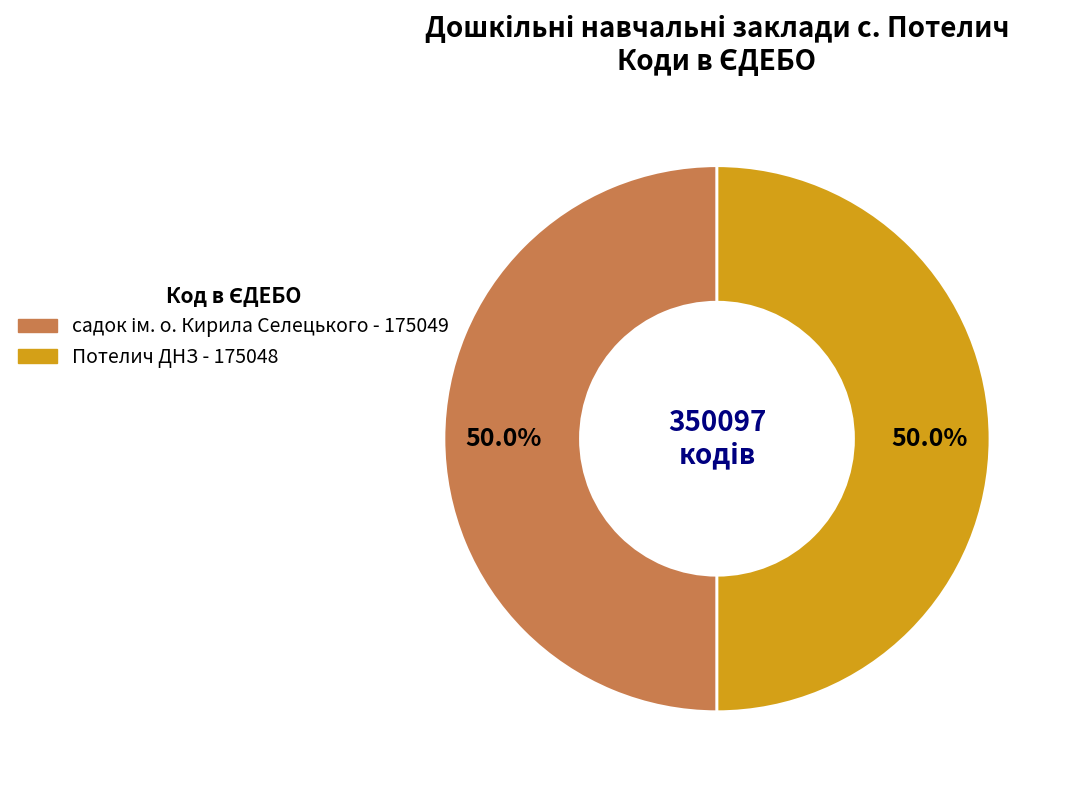

True or false: Потелич ДНЗ accounts for 63% of the total.

False